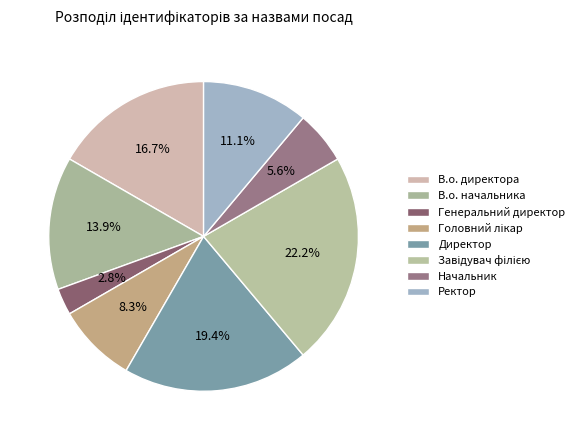

True or false: Ректор accounts for 16% of the total.

False